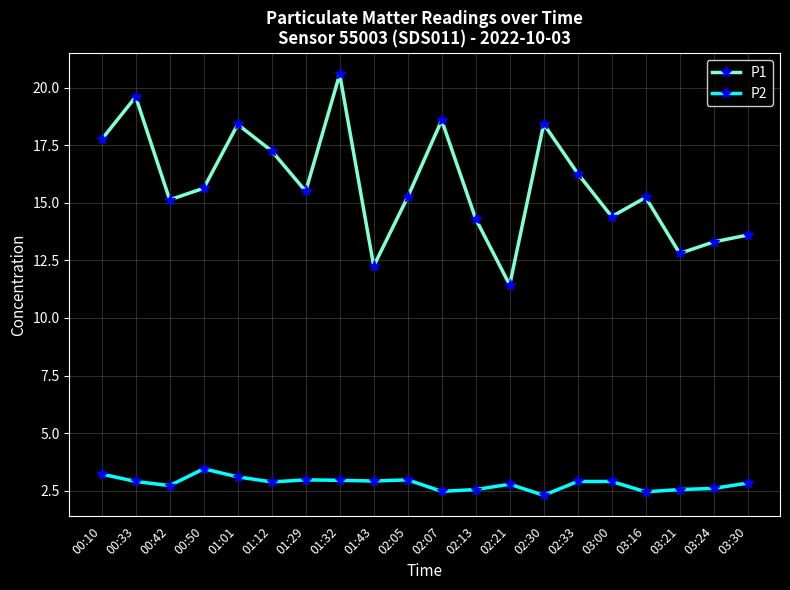

Where is the first local maximum for P2?

00:50